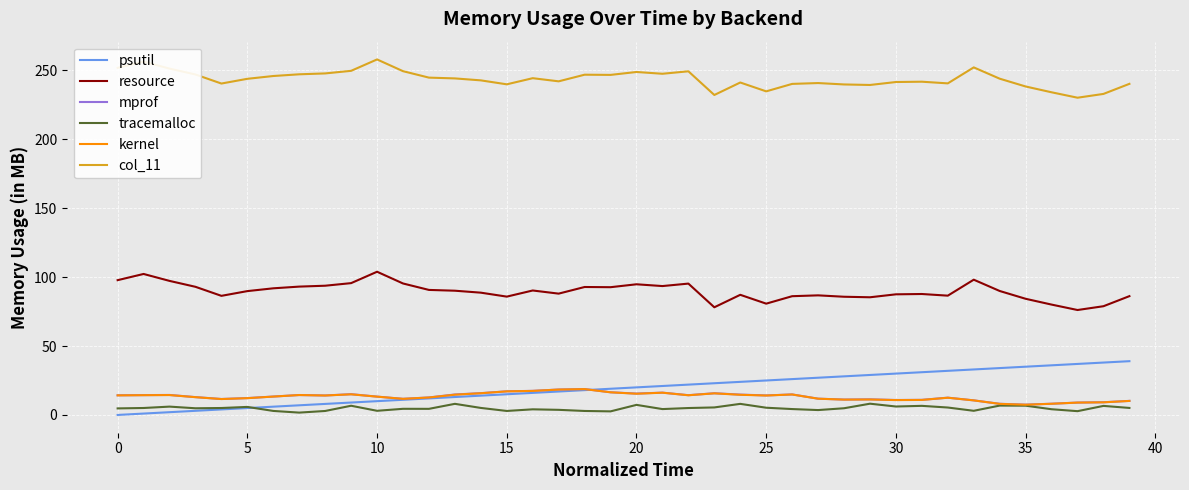

Which series has the largest total across all categories?

col_11